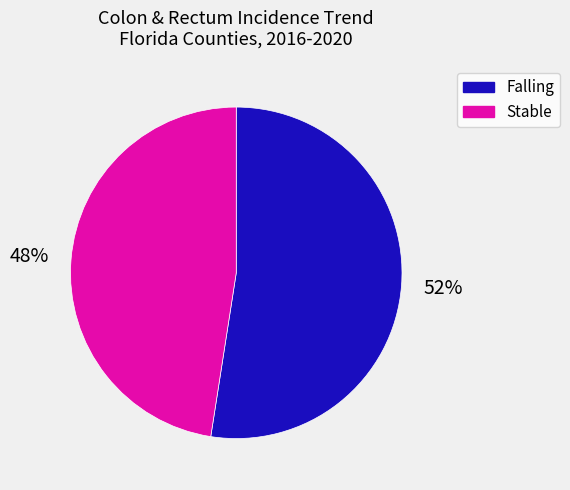

To the nearest percent, what is the average slice percentage?

50%